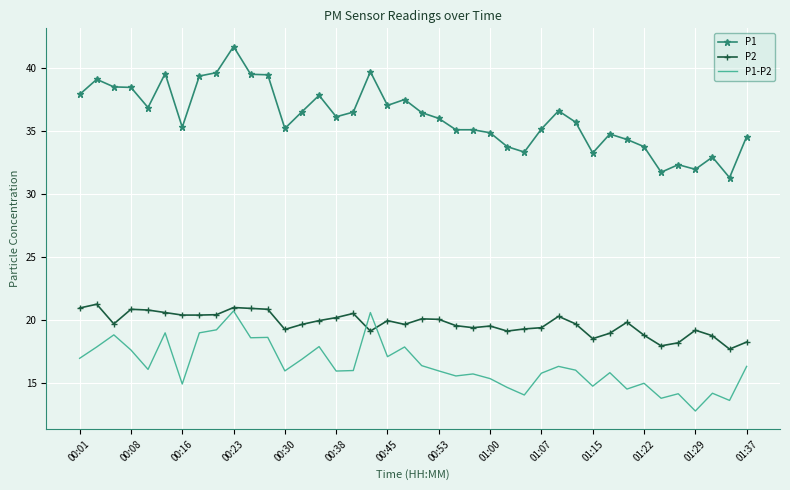

Rank the series by their average value, from lowest to highest.

P1-P2, P2, P1